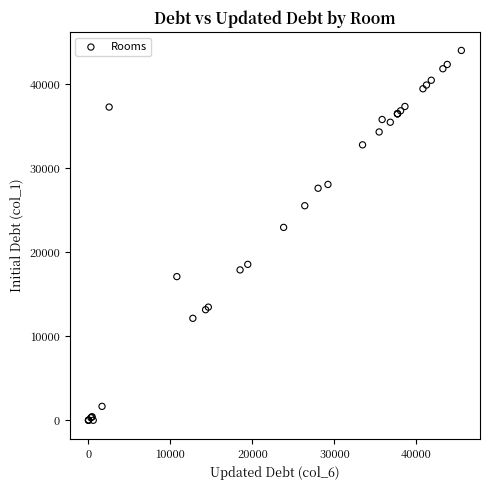

What Y value in the scatter plot is closest to 22022?

22971.7